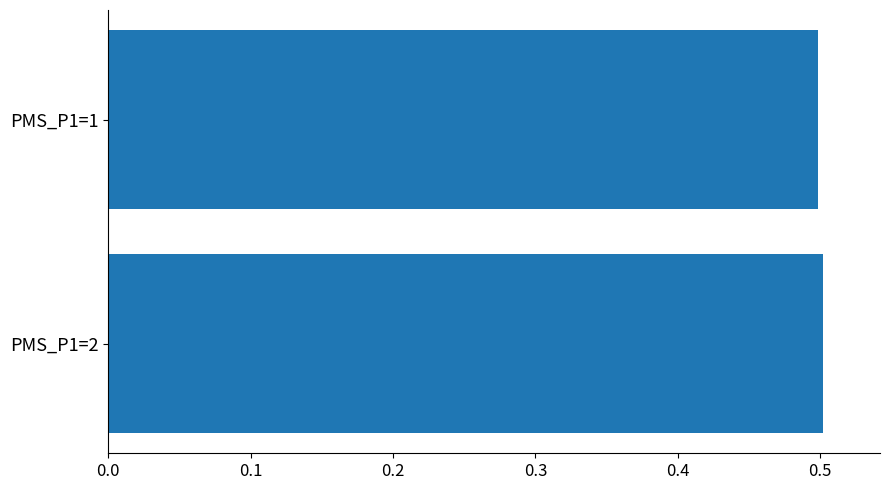

How many bars are there in total?

2